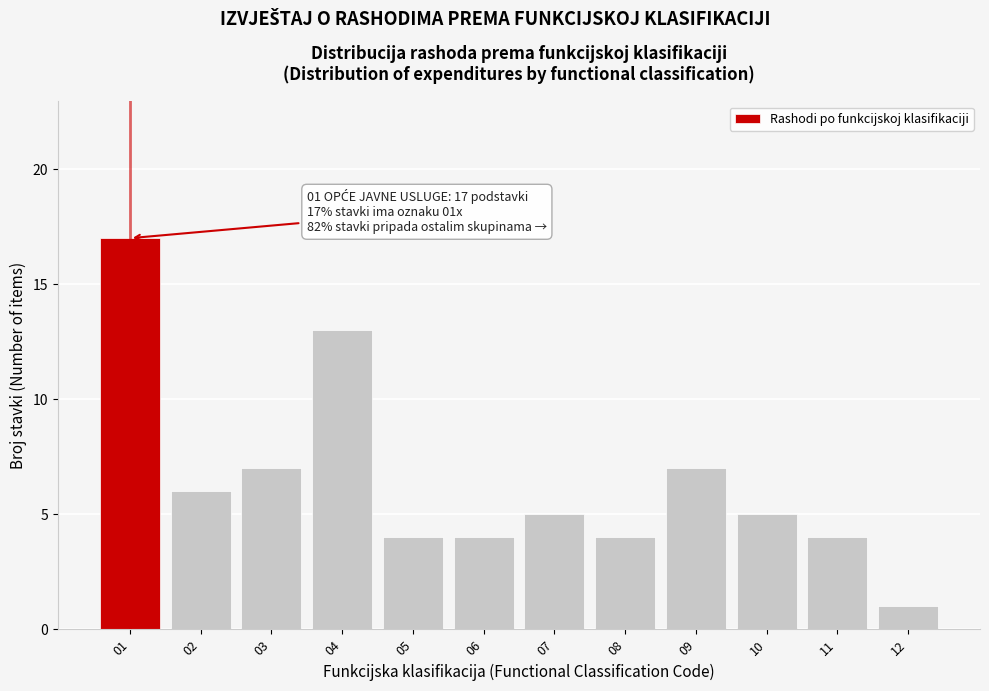

Reading left to right, extract all data points from this chart.

17	6	7	13	4	4	5	4	7	5	4	1